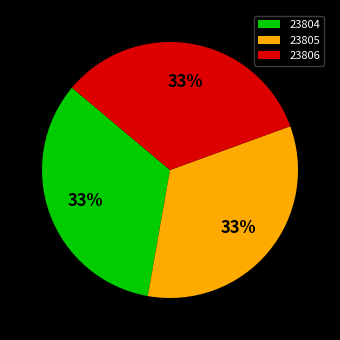

Does any single category account for the majority?

No